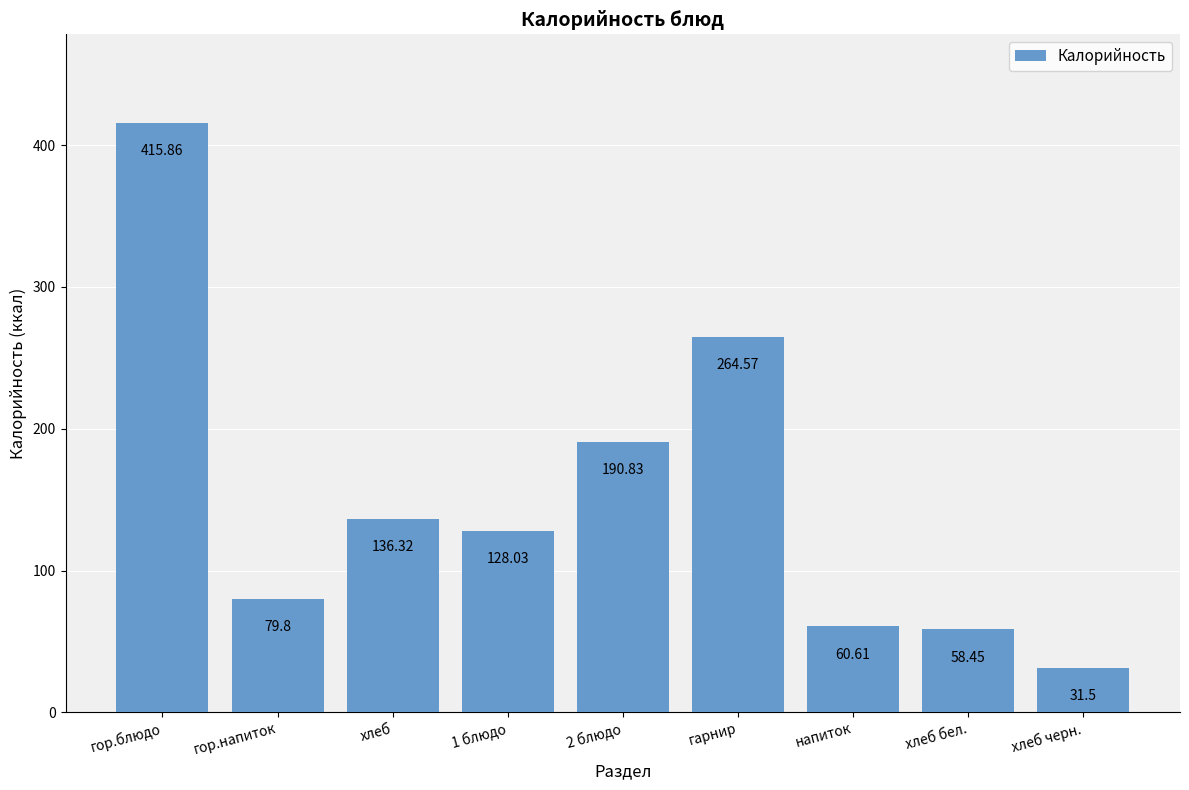

True or false: the data shows 190.8 at 2 блюдо.

True